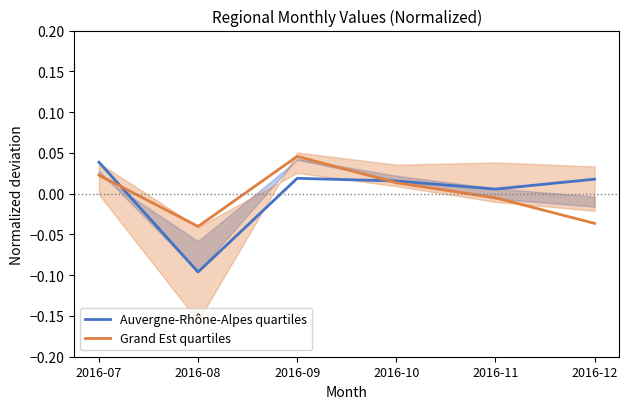

True or false: Grand Est quartiles has a value of -0.0 at 2016-11.

False